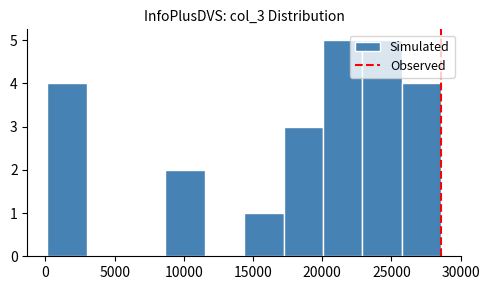

Reading left to right, list every bar in this chart as the range it spans on the x-axis followed by its height. Neither the bar edges nor the heights are printed on the chart, so give them approximately, as read against the axes.

0 to 3000: 4
3000 to 6000: 0
6000 to 8500: 0
8500 to 11500: 2
11500 to 14500: 0
14500 to 17000: 1
17000 to 20000: 3
20000 to 23000: 5
23000 to 25500: 5
25500 to 28500: 4